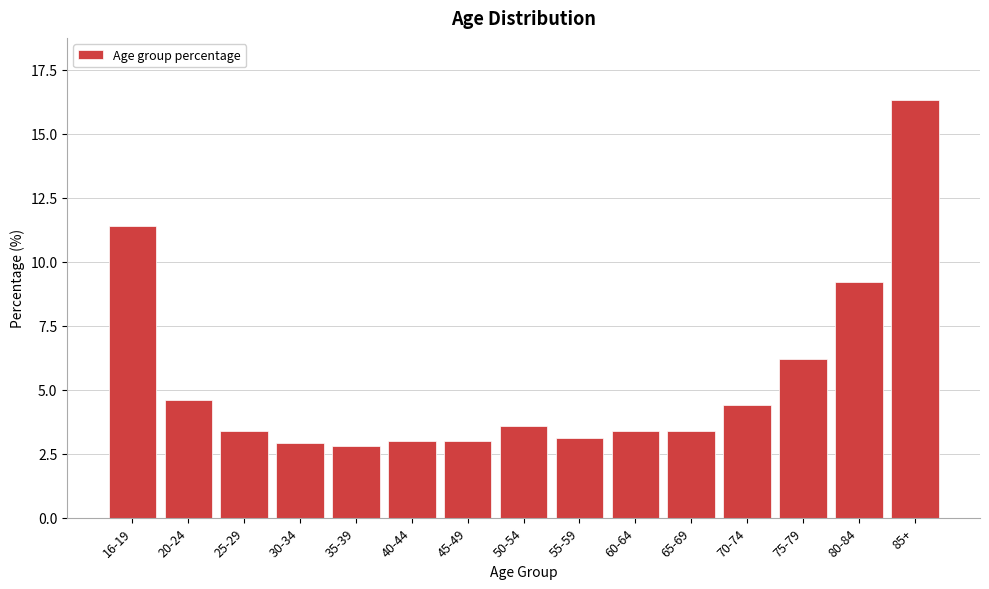

Reading right to left, transcribe all the data shown in this chart.

16.3	9.2	6.2	4.4	3.4	3.4	3.1	3.6	3.0	3.0	2.8	2.9	3.4	4.6	11.4